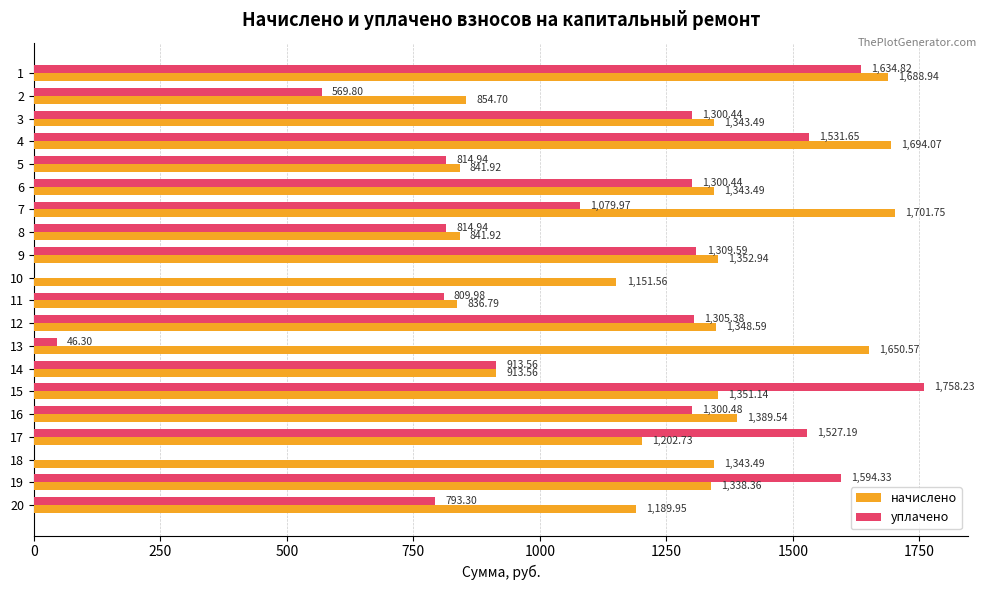

The начислено series shows 224.2 at 13. True or false?

False